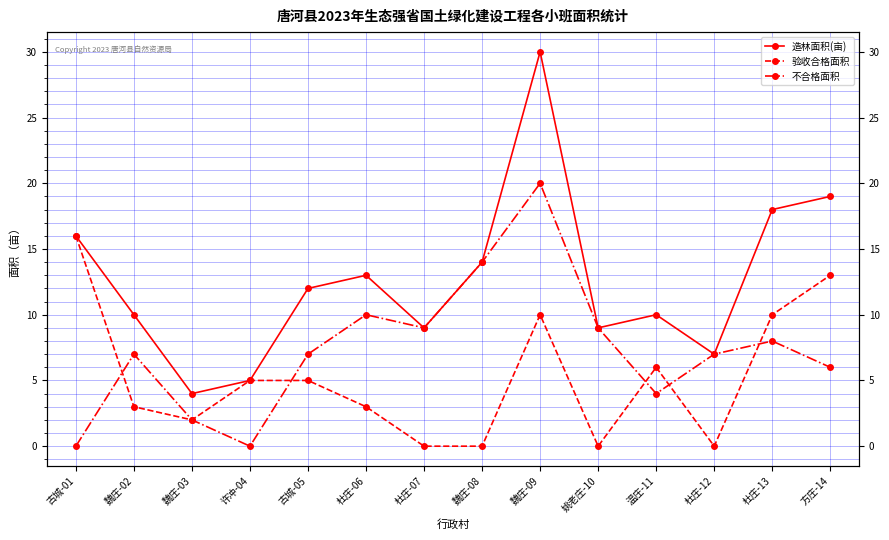

What is the difference between the 不合格面积 values at 魏庄-08 and 魏庄-02?

7